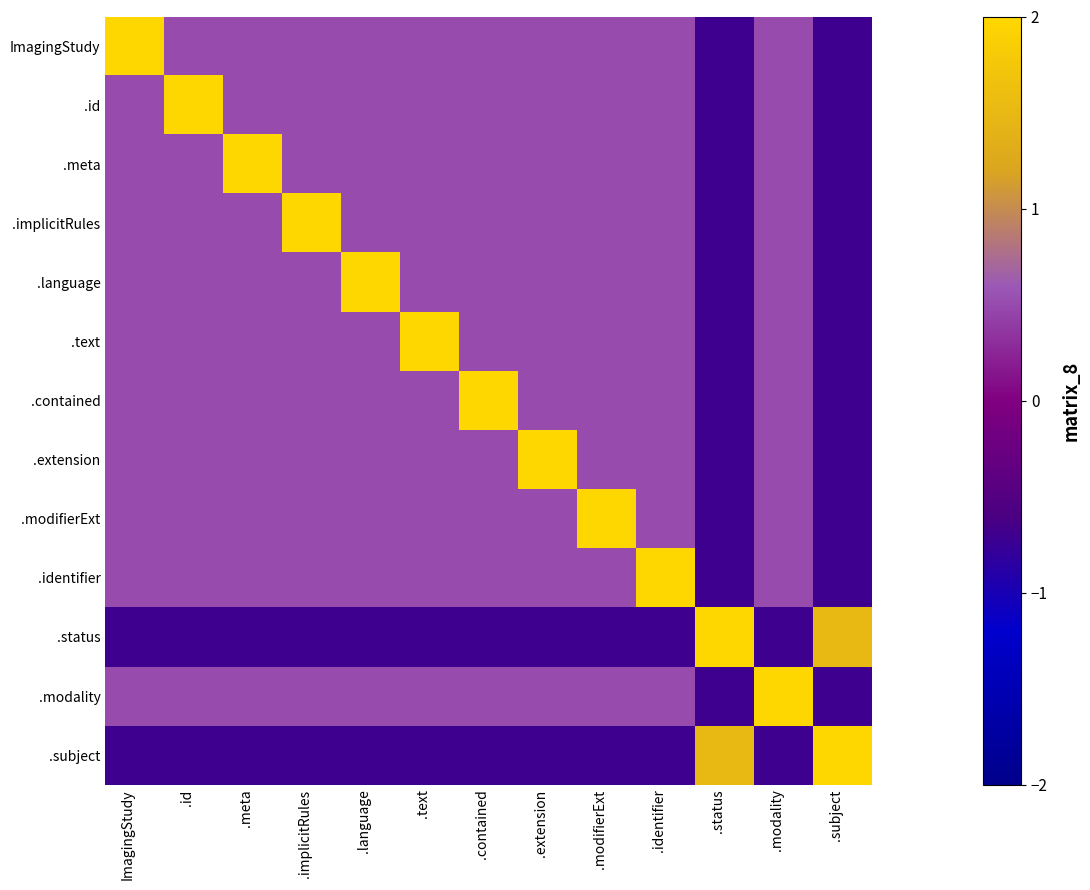

How many distinct data groups are displayed?

13